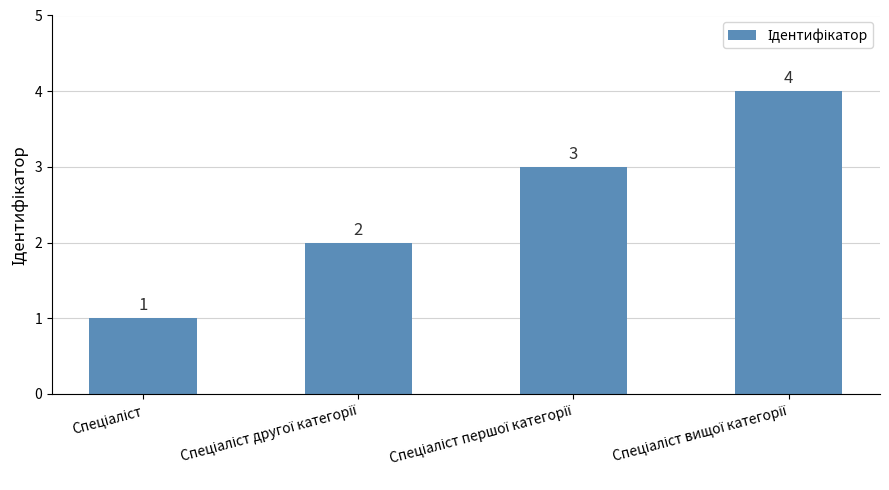

How many values are between 2 and 4?

3